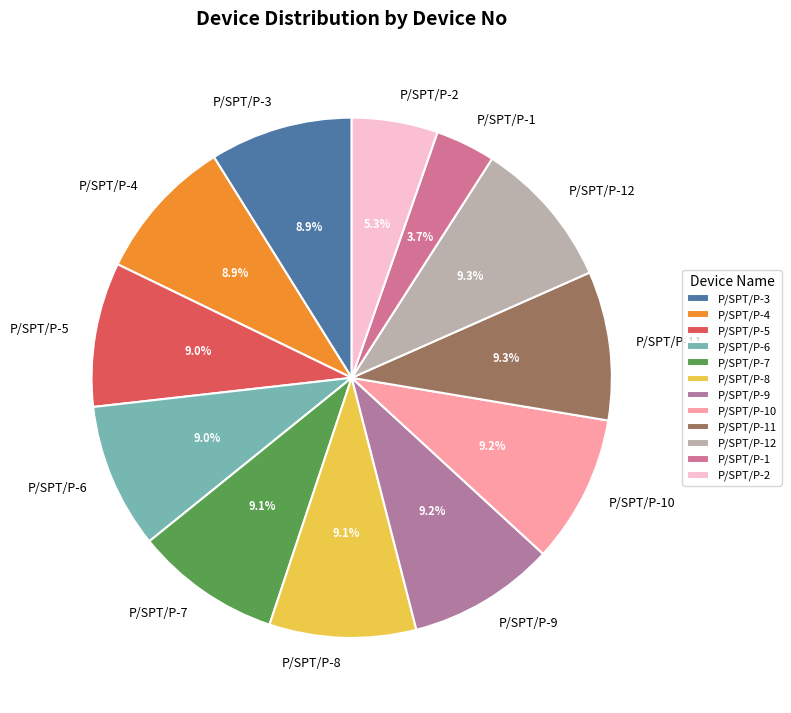

How many segments does this pie chart have?

12